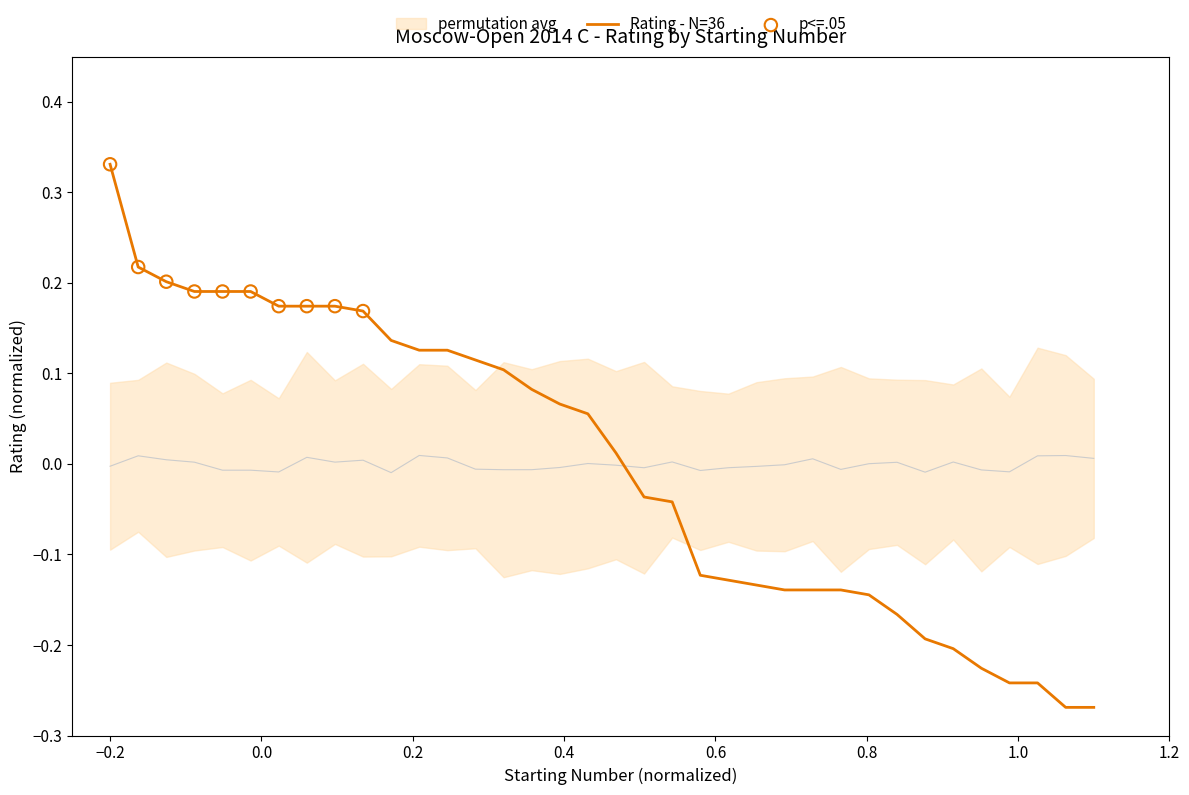

Which has a higher value, 34 or 27?

27